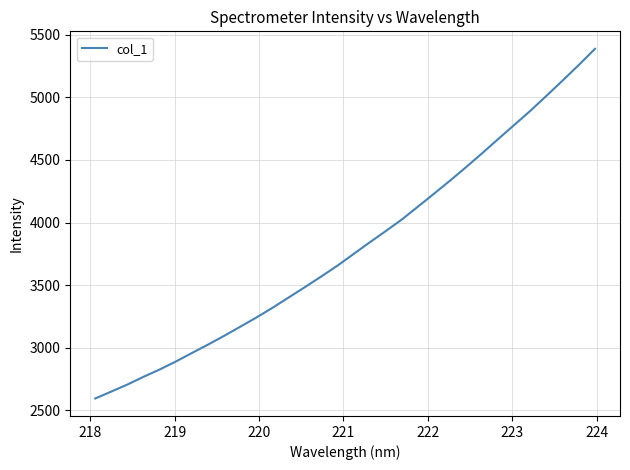

What is the difference between the maximum and minimum values?

2791.0